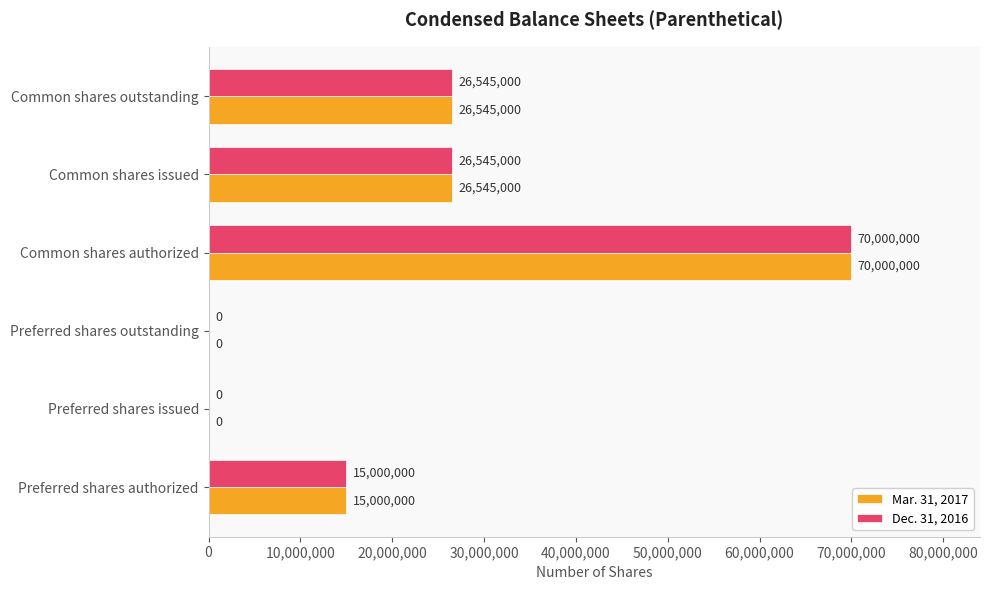

How many Mar. 31, 2017 values are between 0 and 26545000?

5